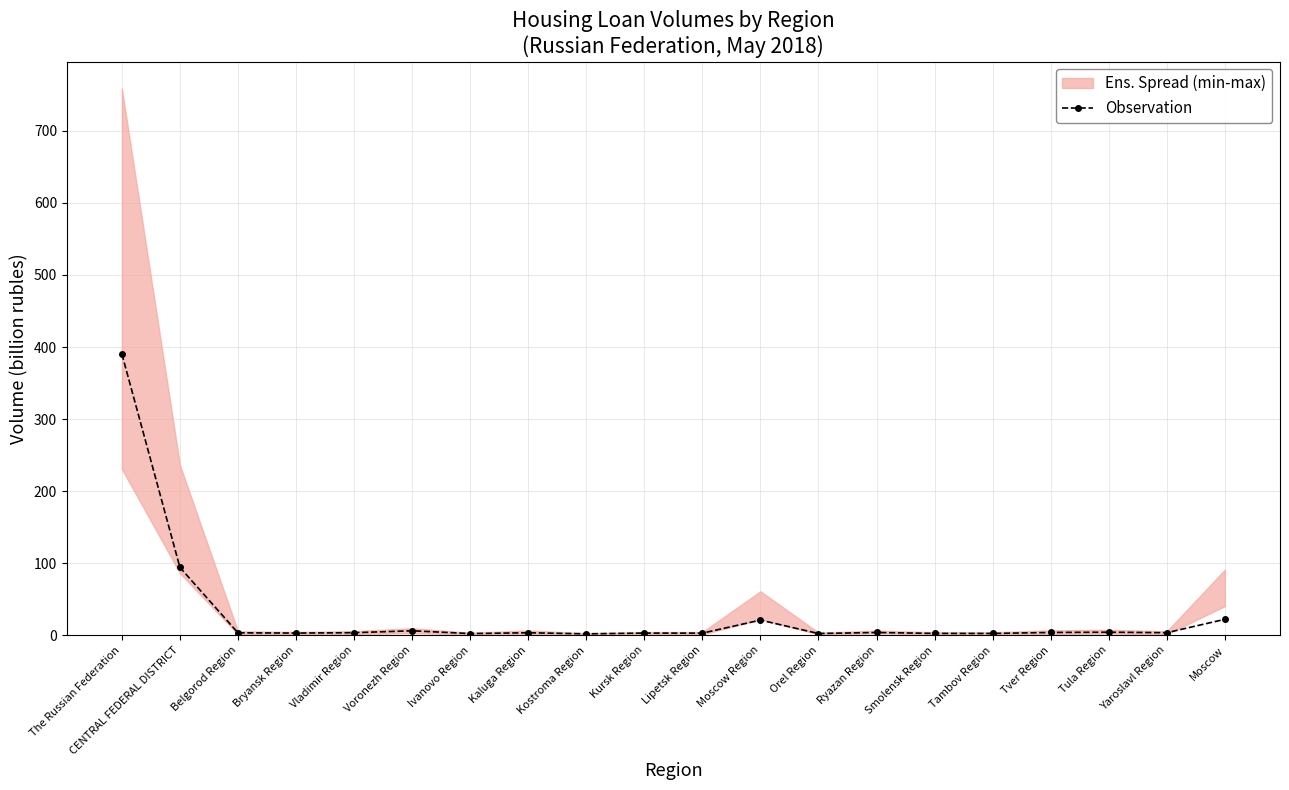

At which label does Observation reach its peak?

The Russian Federation